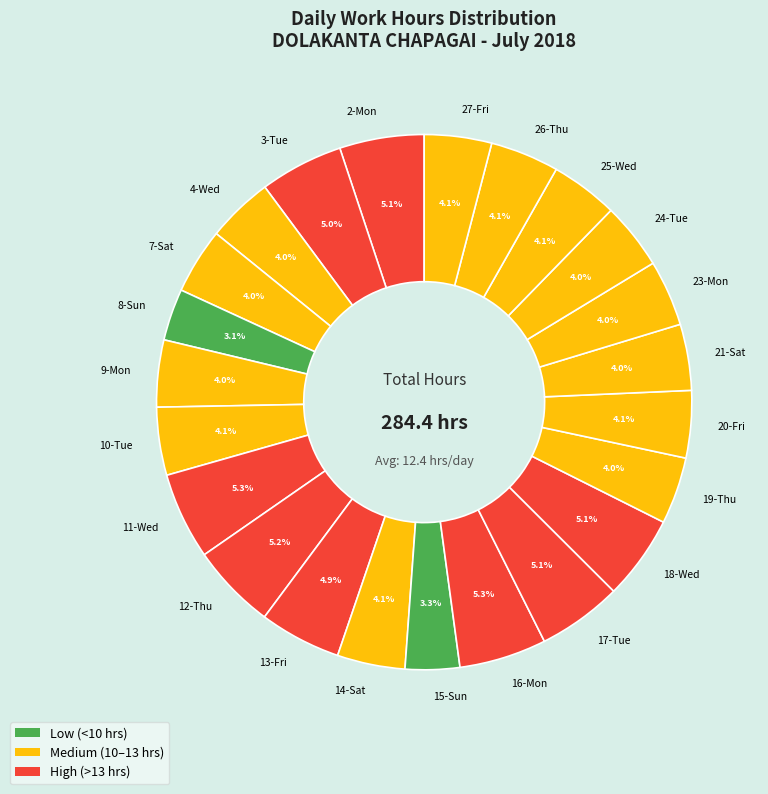

True or false: 2-Mon accounts for 5% of the total.

True